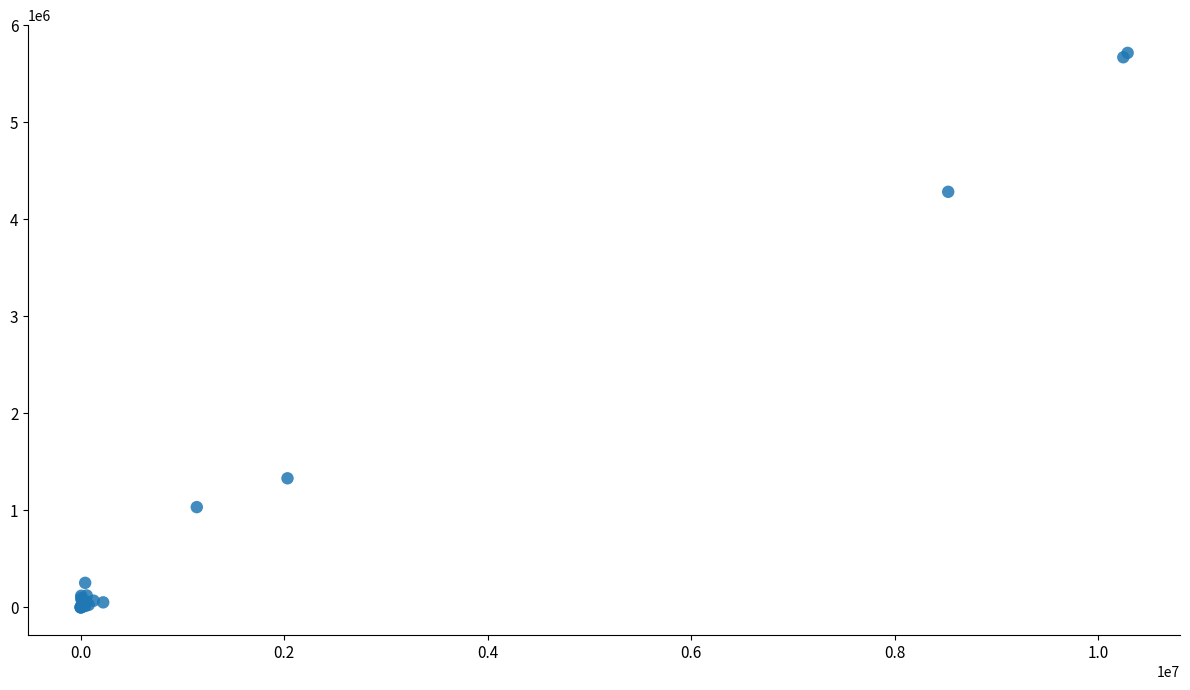

What Y value in the scatter plot is closest to 2858533?

4284830.9